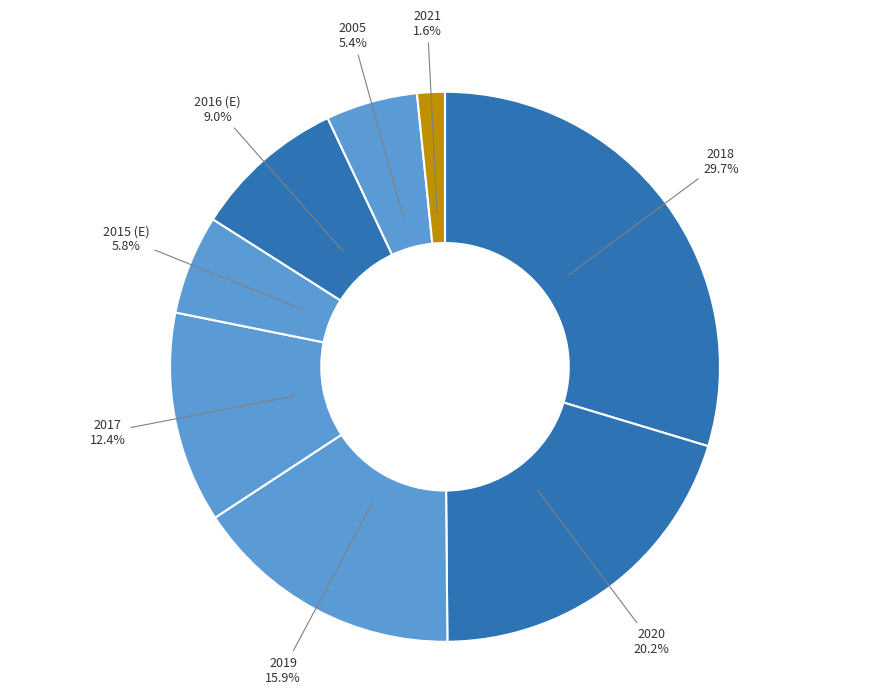

Does 2021 account for over 50% of the chart?

No